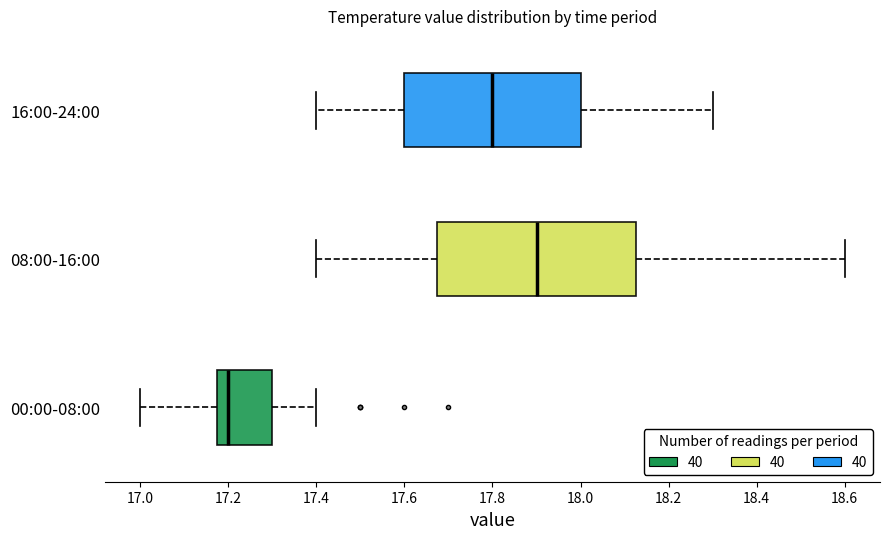

Which box's median line is the furthest to the right?

08:00-16:00